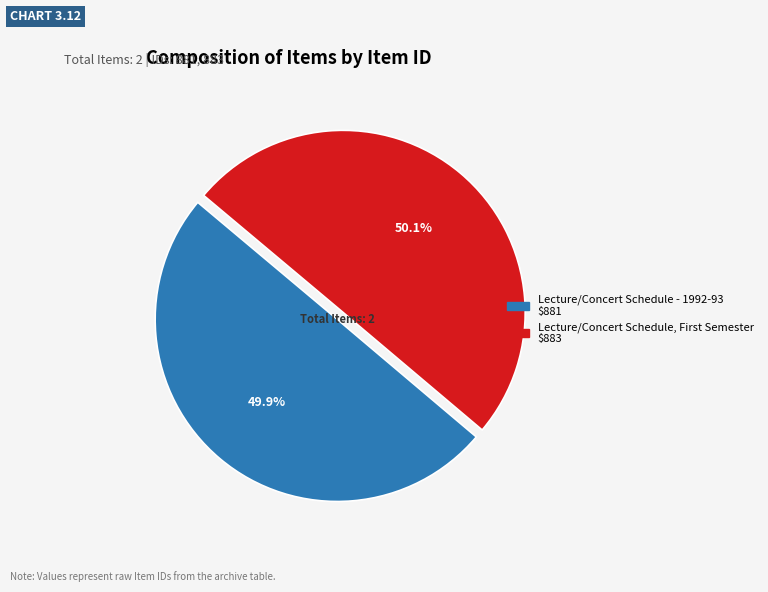

What portion of the pie excludes Lecture/Concert Schedule - 1992-93?

50.1%